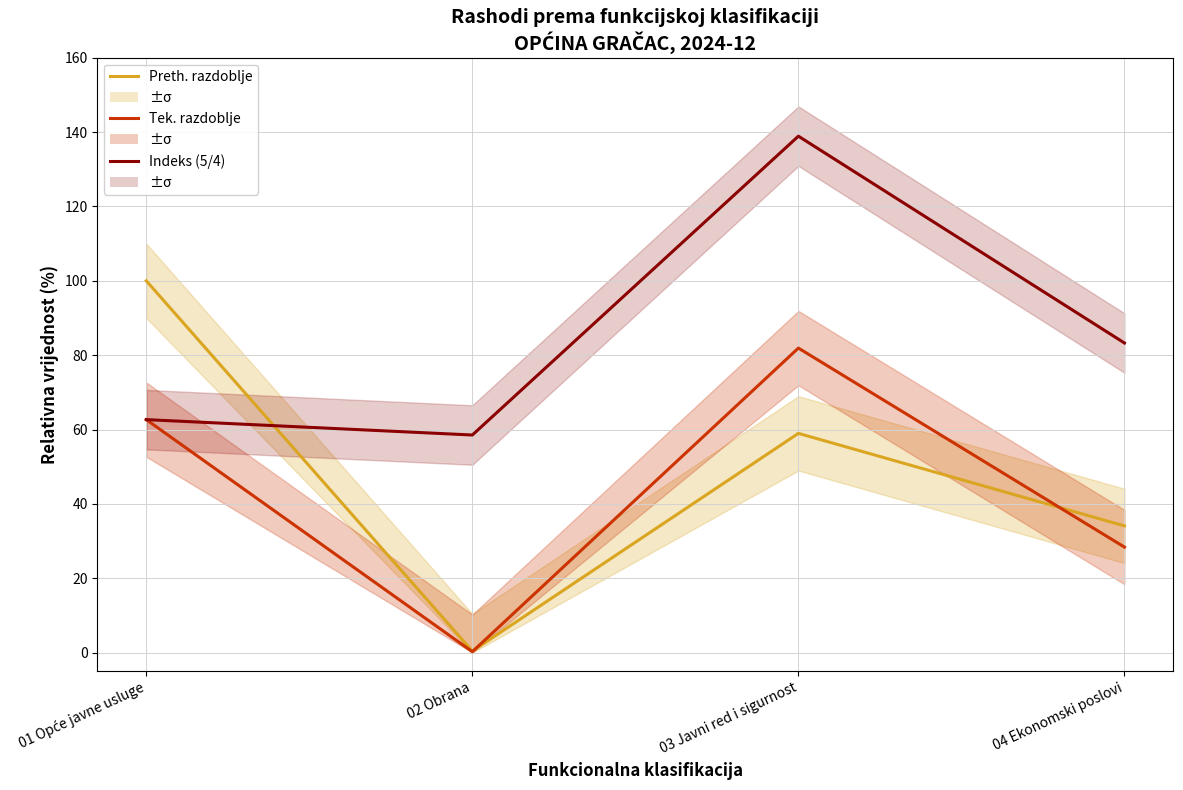

What is the sum of all Tek. razdoblje values?

173.2